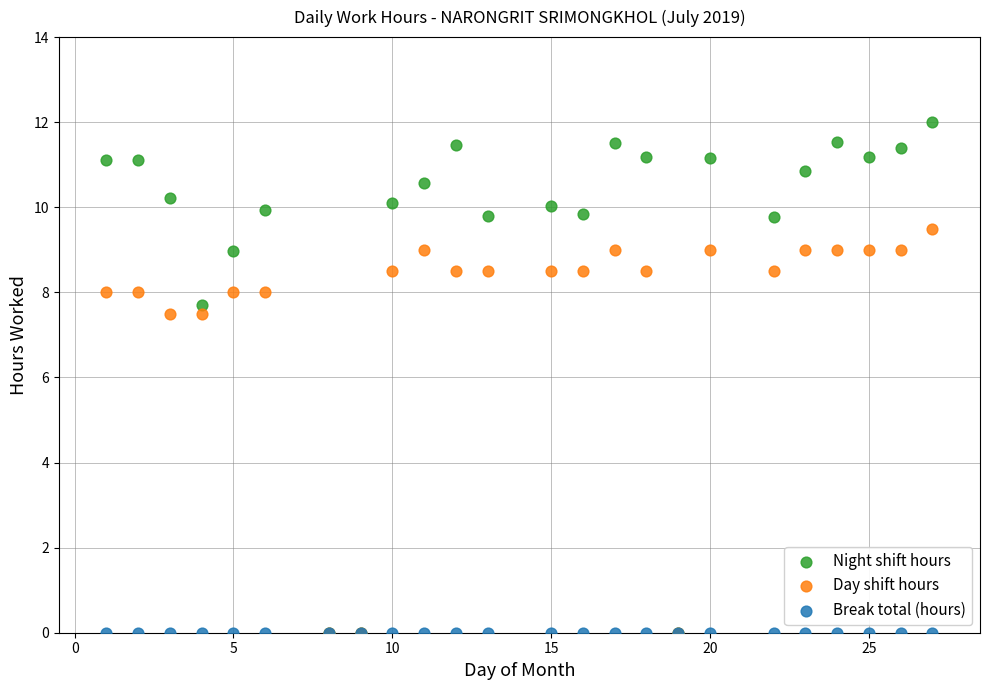

What are all the series names shown in the legend?

Night shift hours, Day shift hours, Break total (hours)